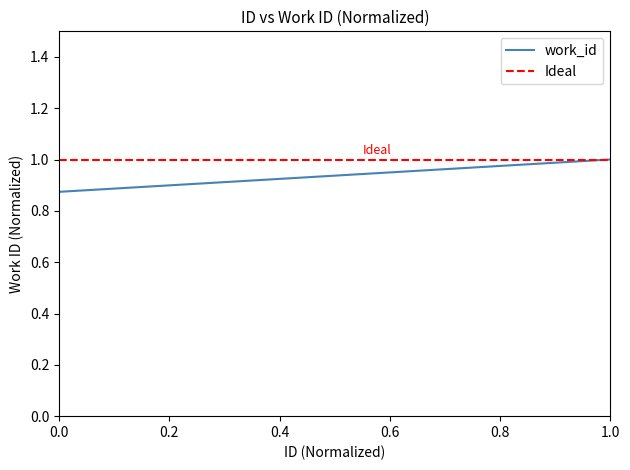

True or false: work_id has a value of 1.0 at 1.0.

True